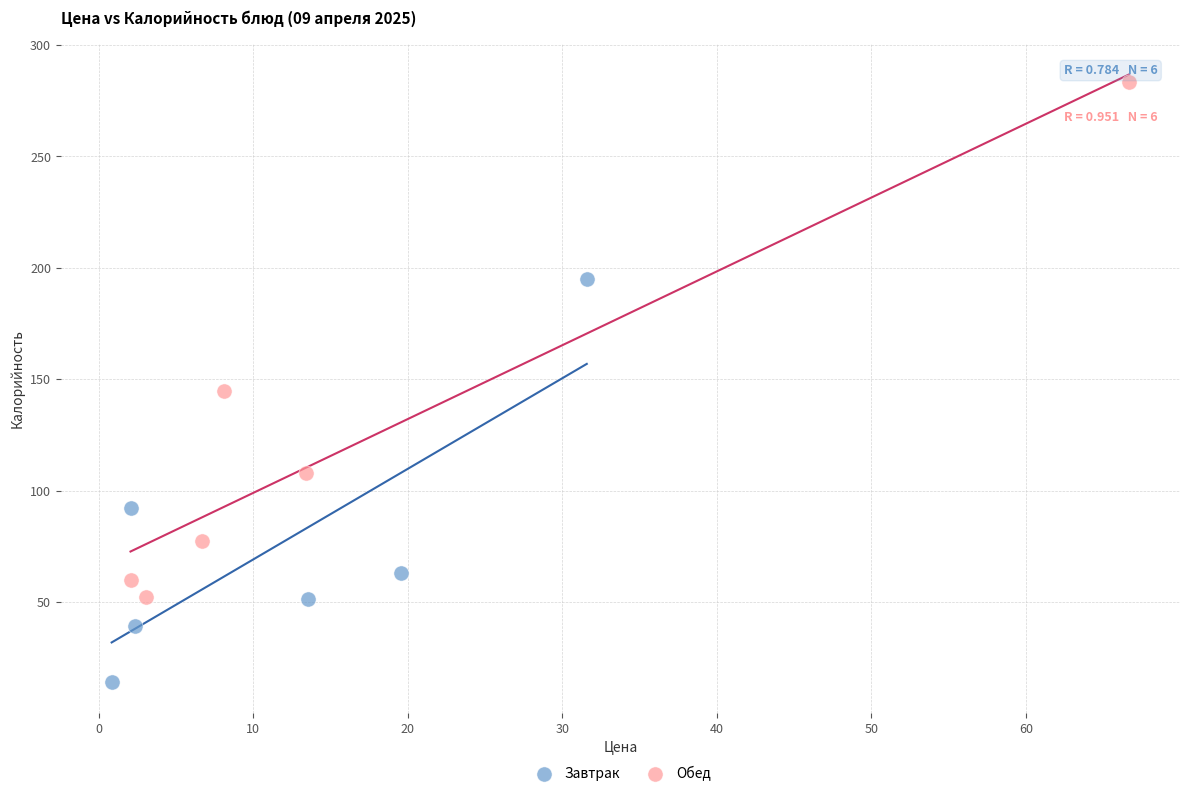

What are all the series names shown in the legend?

Завтрак, Обед